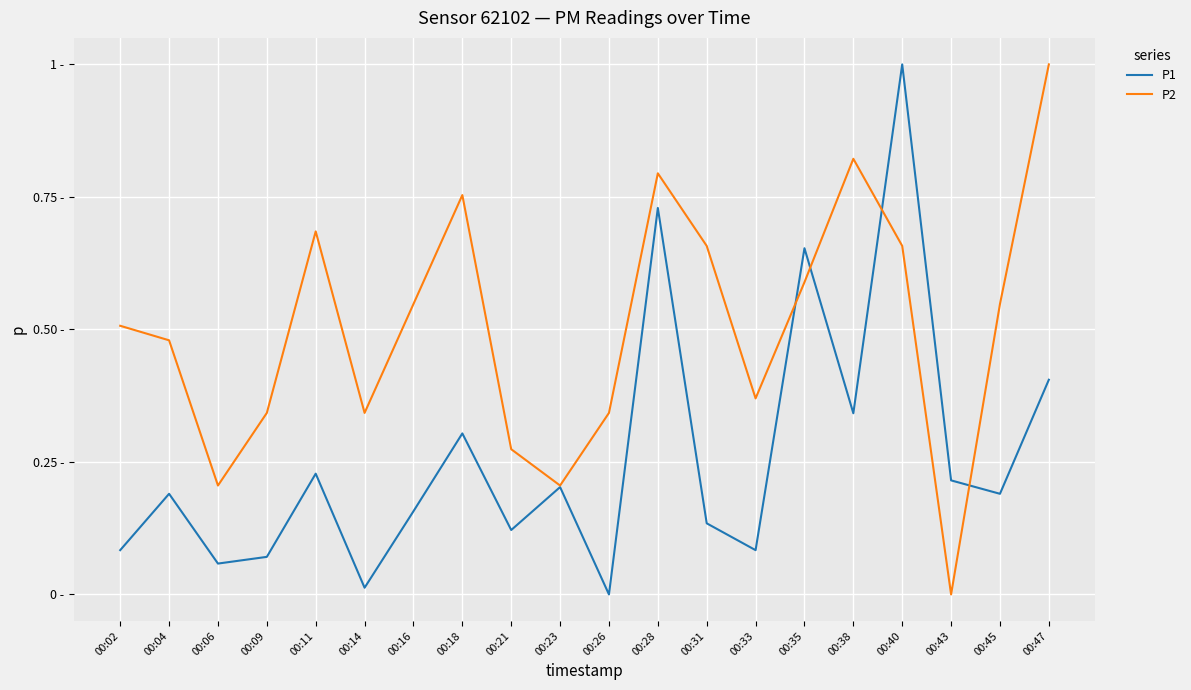

Where is P1 nearest to the value 0?

00:26